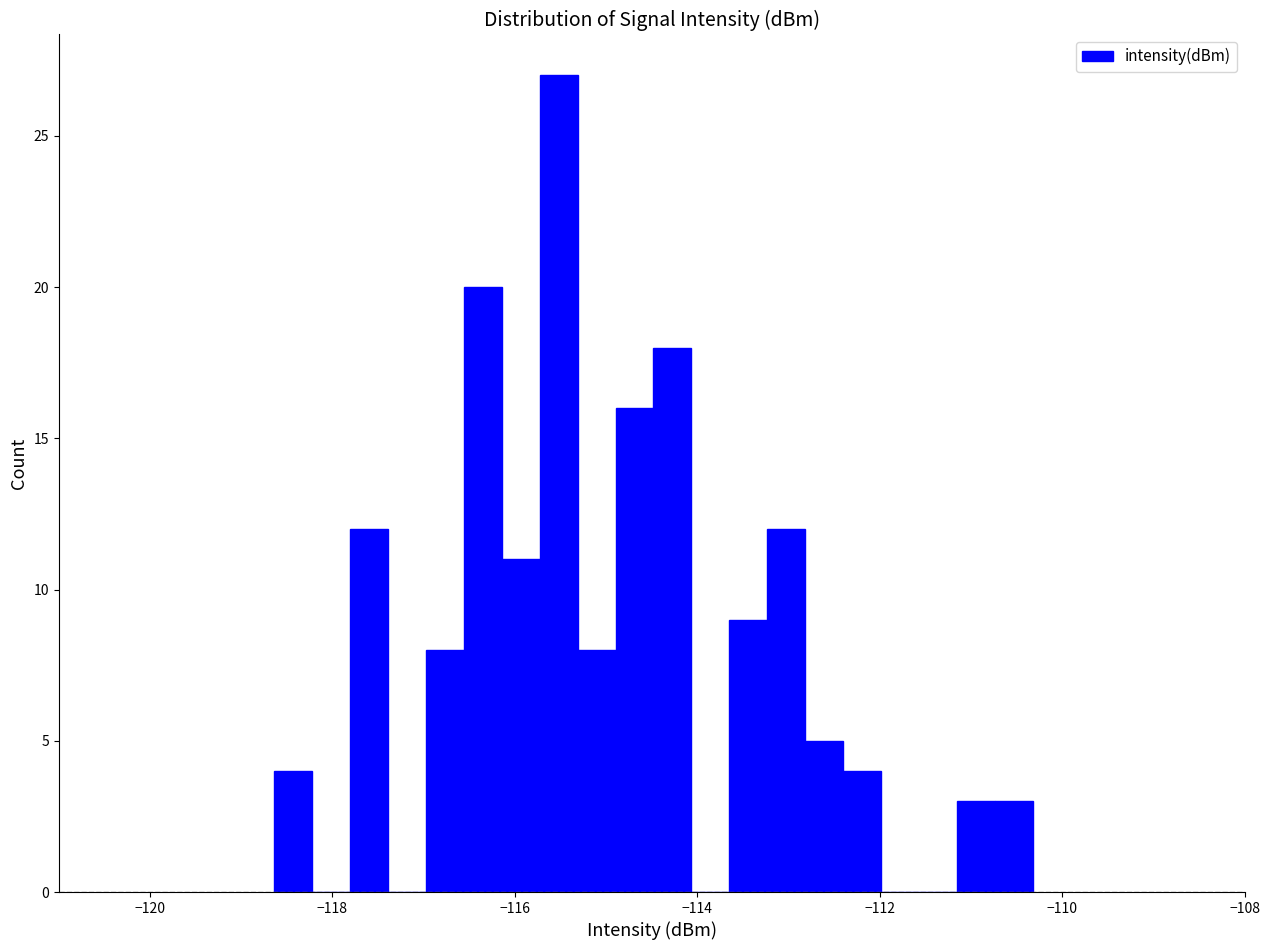

Read against the x-axis, roughly where is the centre of the tallest bar?

-115.6